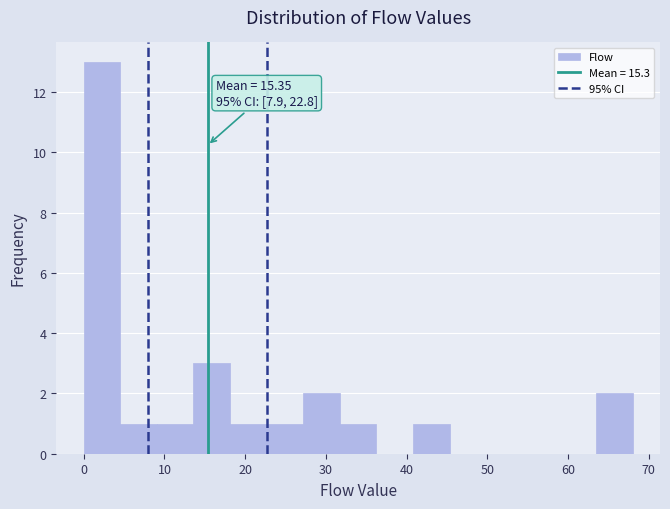

Over which range of the x-axis is the bar tallest?

0 to 5